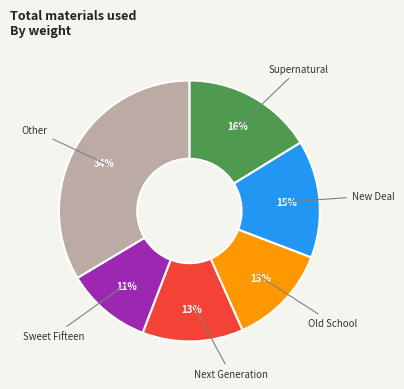

To the nearest percent, what is the difference between the largest and smallest slice percentages?

23%